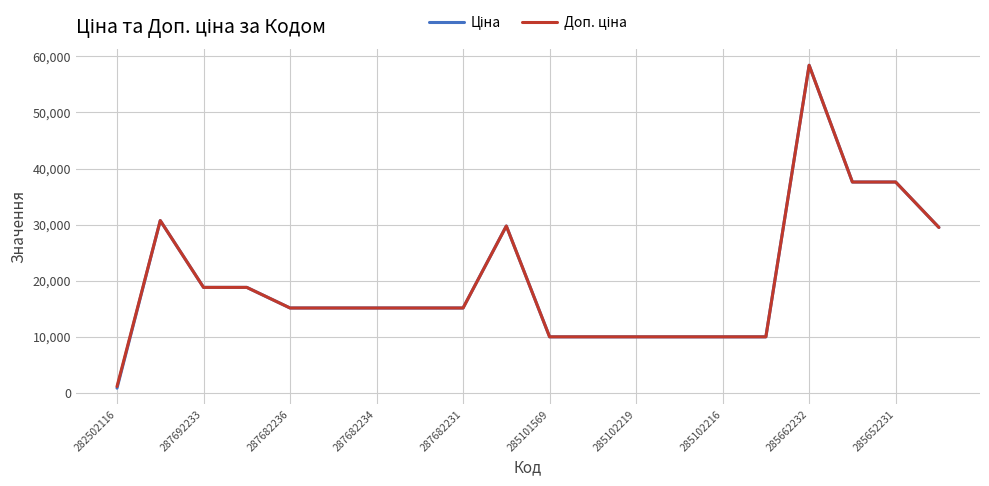

How many lines are shown in the chart?

2